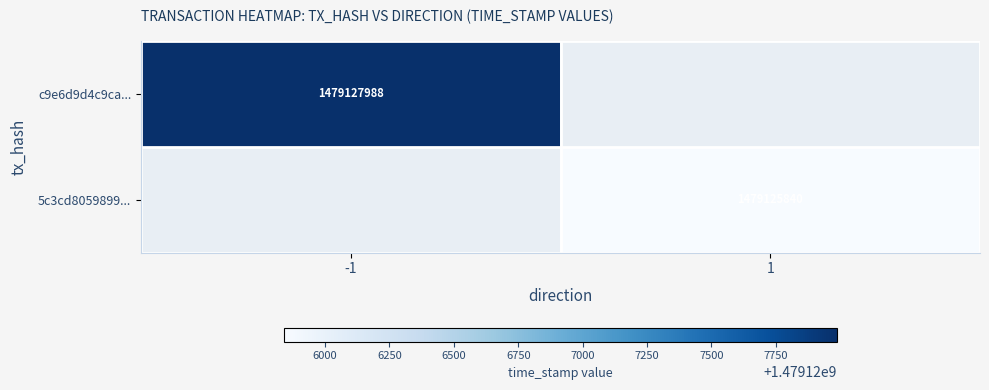

Count the number of categories in the chart.

2